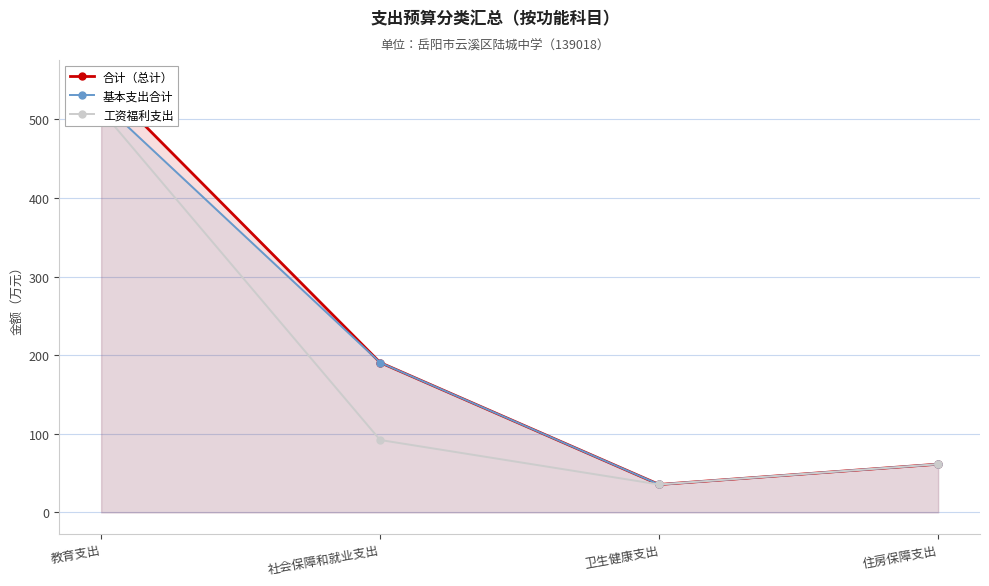

Count the number of categories in the chart.

4